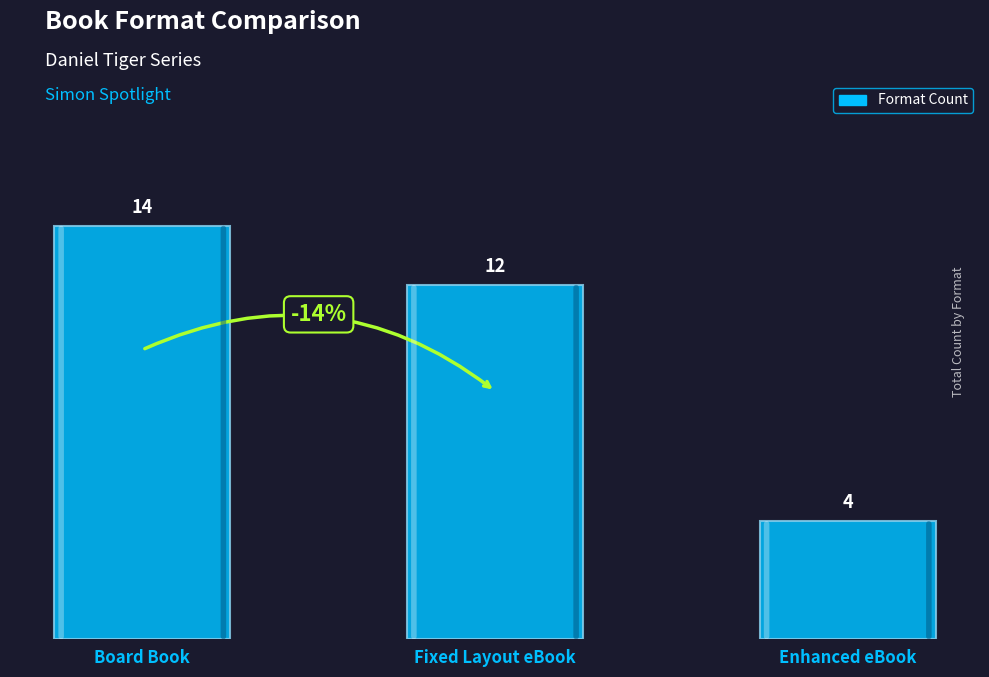

How many data points are less than 12?

1